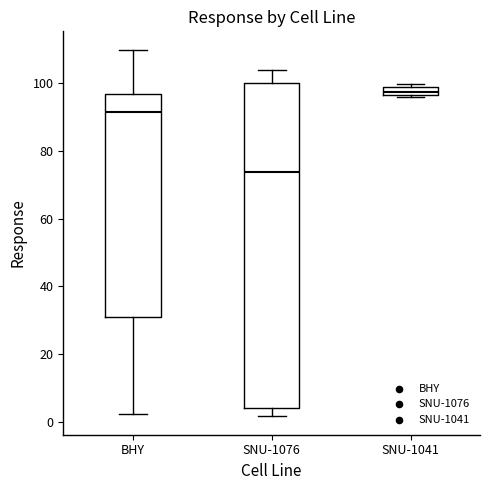

Comparing the boxes themselves (not the whiskers), which one is the tallest?

SNU-1076